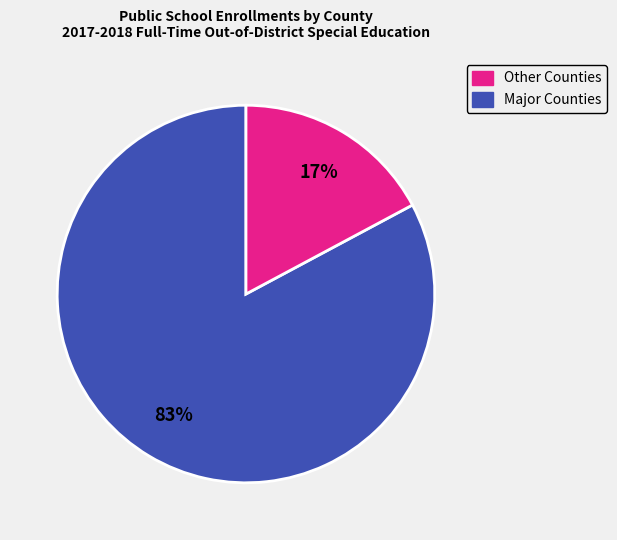

To the nearest percent, what is the average slice percentage?

50%